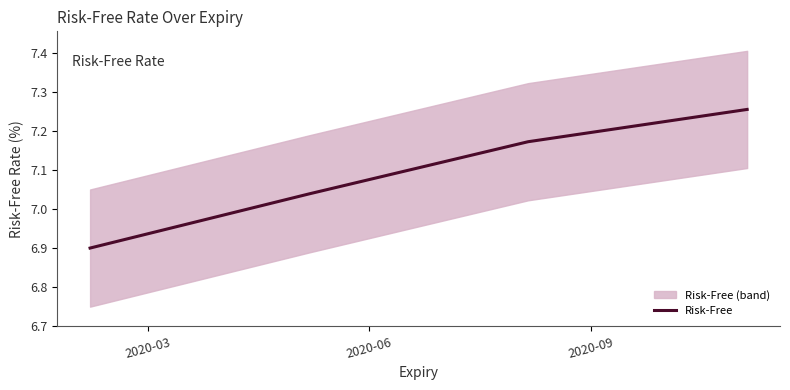

Does the chart display data point markers on the line(s)?

No